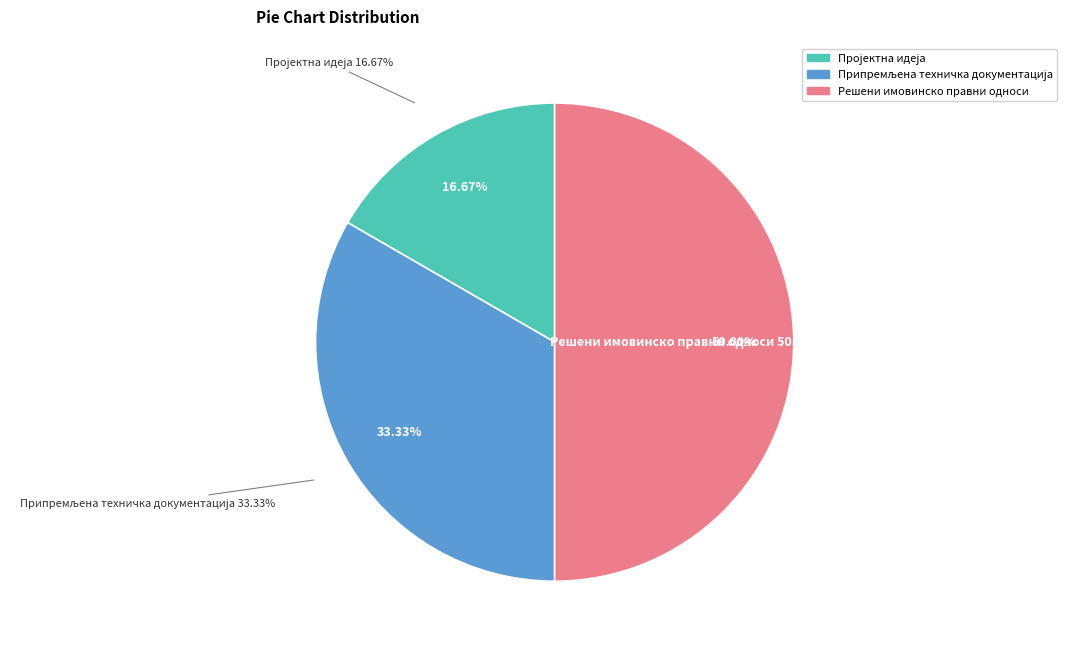

Does any single category account for the majority?

No